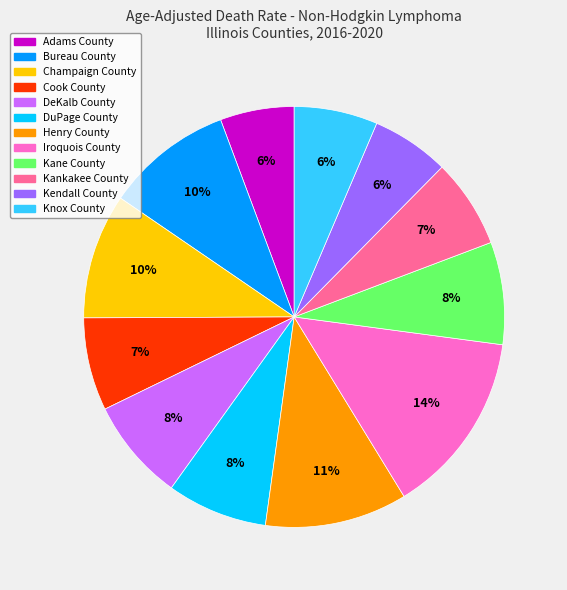

To the nearest percent, what is the average slice percentage?

8%